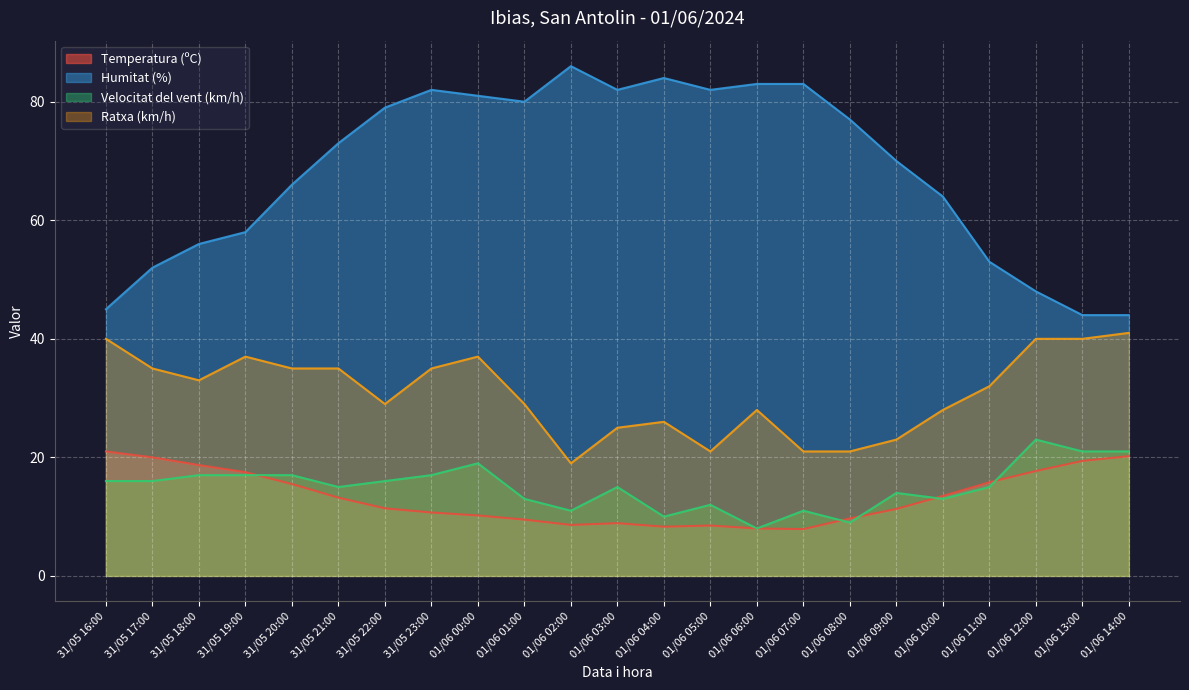

What are all the series names shown in the legend?

Temperatura (ºC), Humitat (%), Velocitat del vent (km/h), Ratxa (km/h)